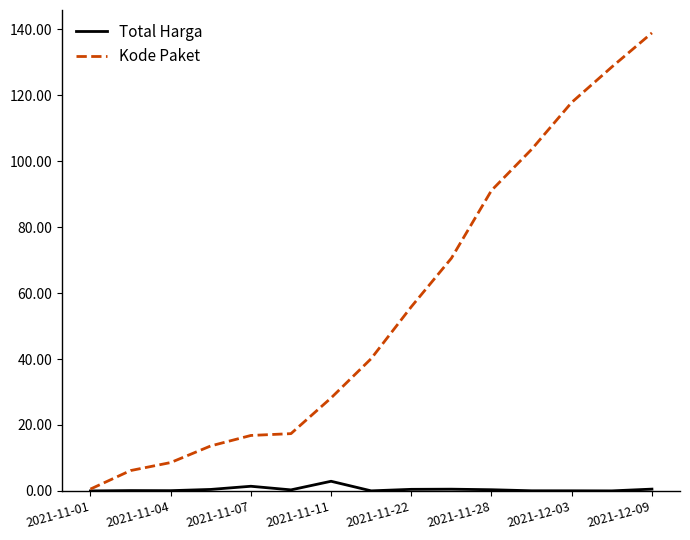

True or false: Total Harga has more than 0 points higher than both neighbors.

True